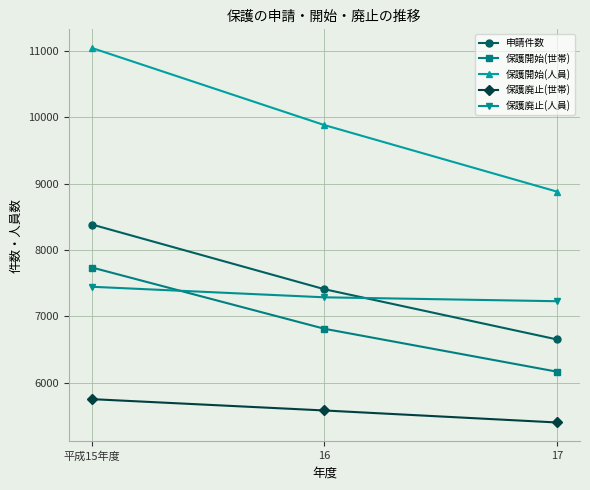

How many lines are shown in the chart?

5